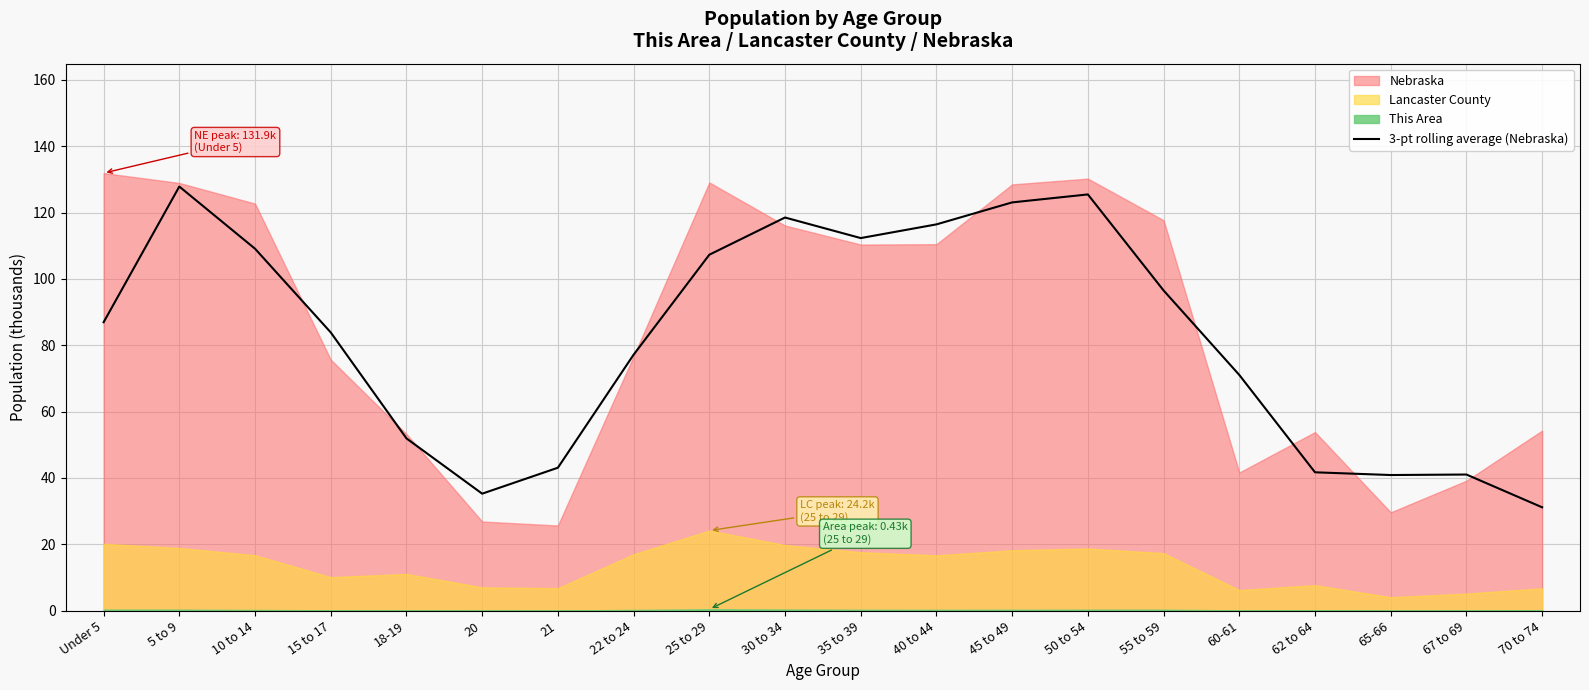

True or false: the data has more than 0 interior local peaks.

True